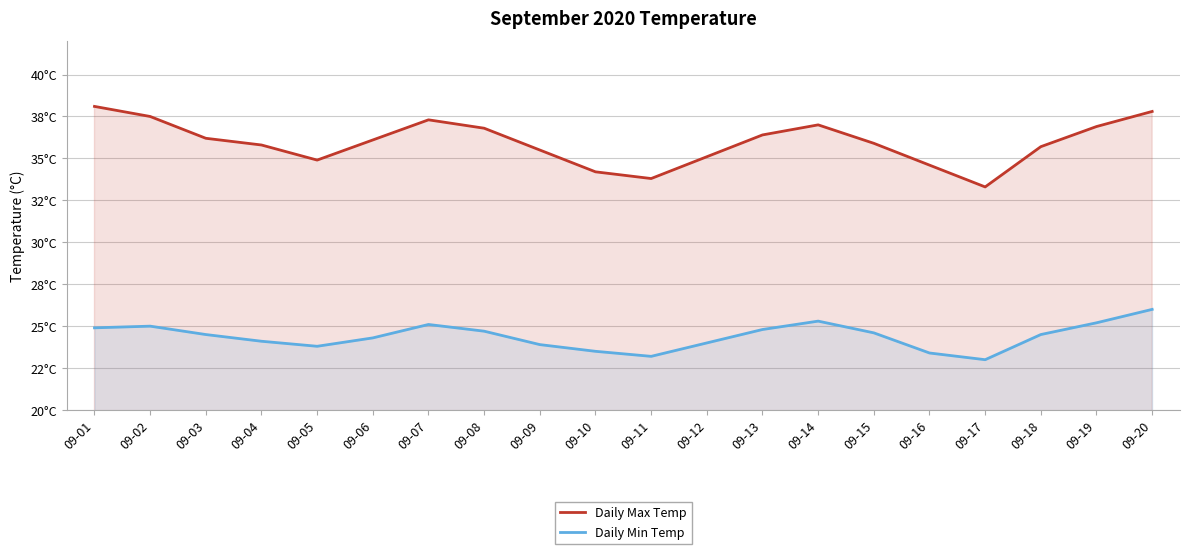

How many values in the Daily Max Temp series are below 36?

10